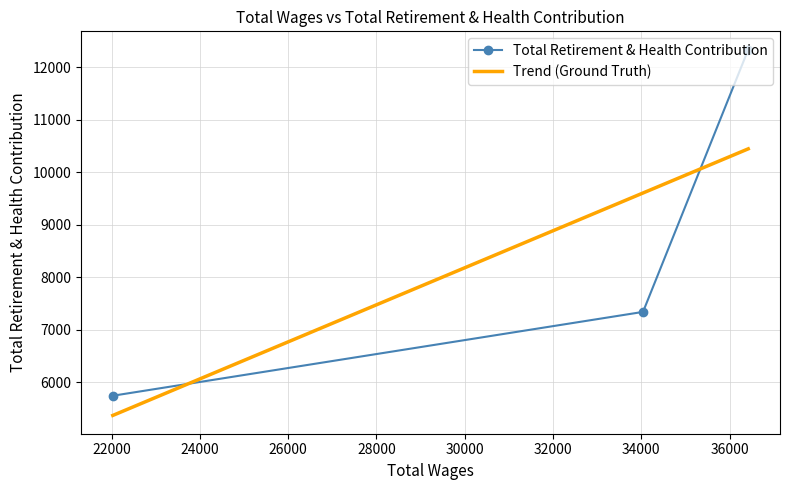

What is the sum of the values at 34040.0 and 36424.0?

19678